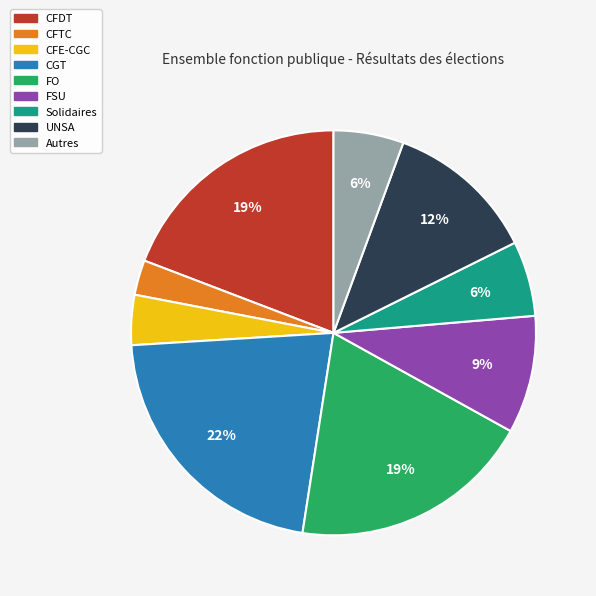

How many slices are in this pie chart?

9